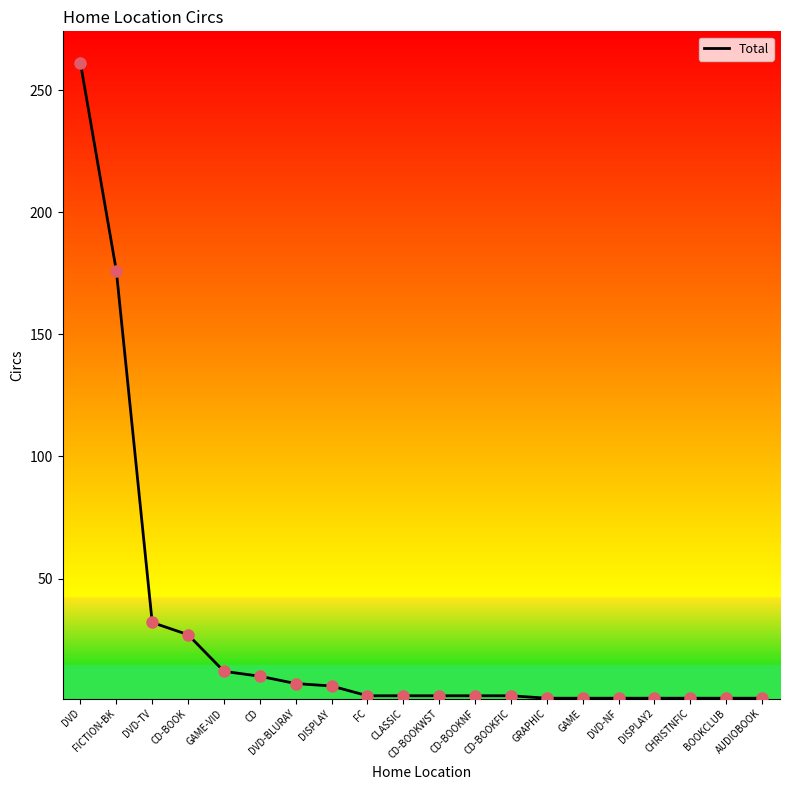

What is the ratio of the value at AUDIOBOOK to the value at DVD-NF?

1.0